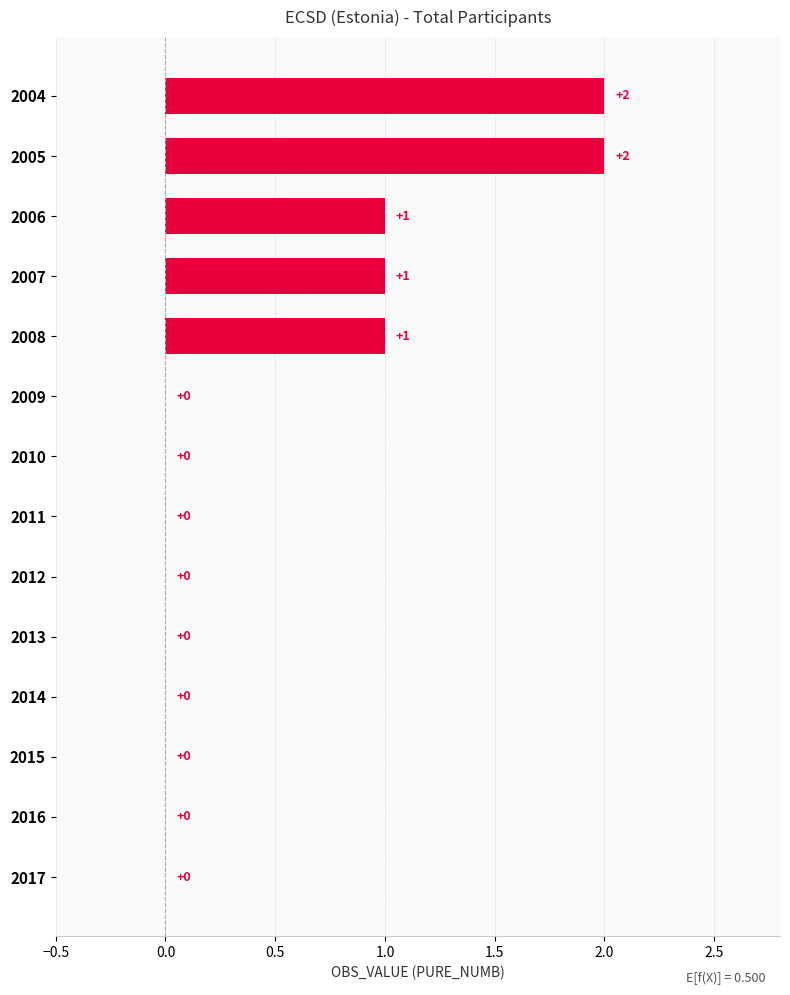

How many distinct data groups are displayed?

1